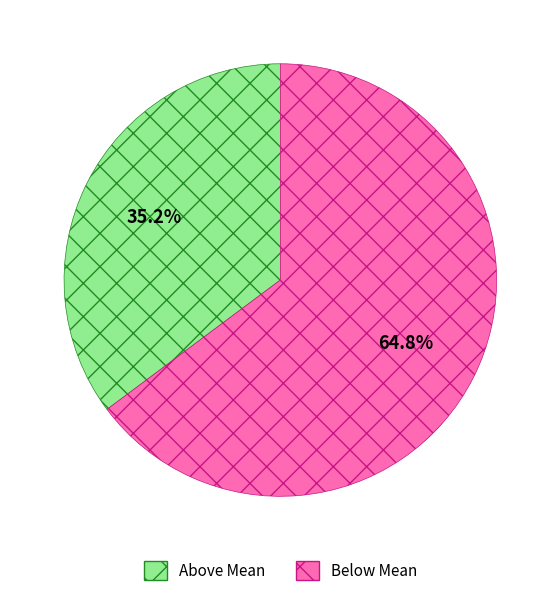

Which category has the smallest portion of the pie?

Above Mean